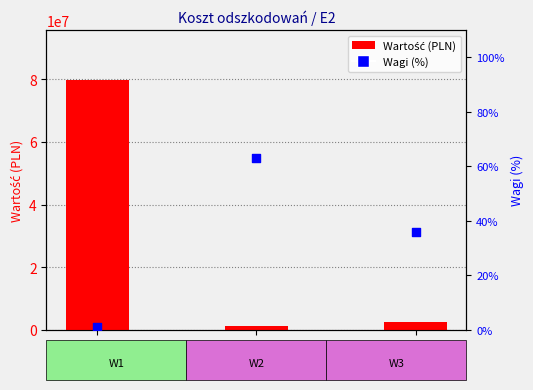

What is the total value across all series at W1?

79735247.1